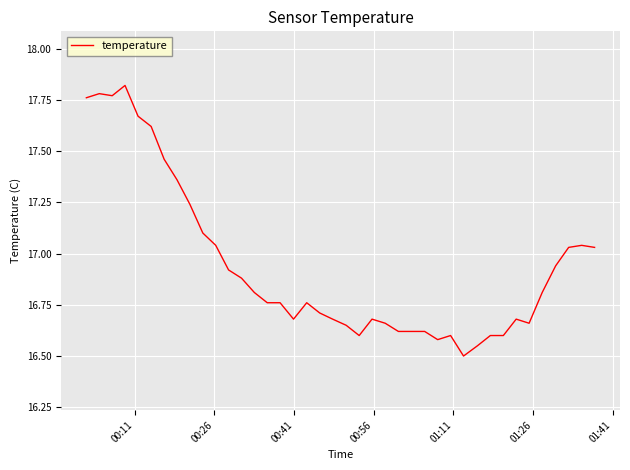

What is the minimum value shown in the chart?

16.5